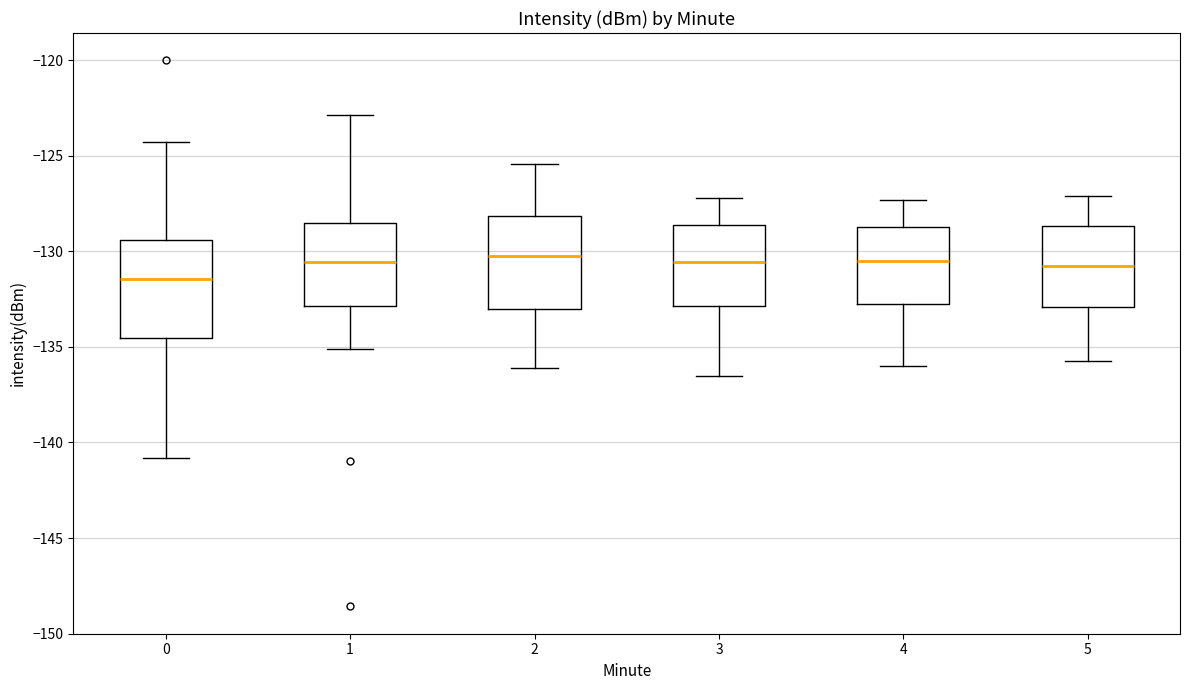

Where does the upper whisker of the box at x = 1 end on the y-axis? The values are not printed on the chart, so give them approximately, as read against the axis.

-123.0